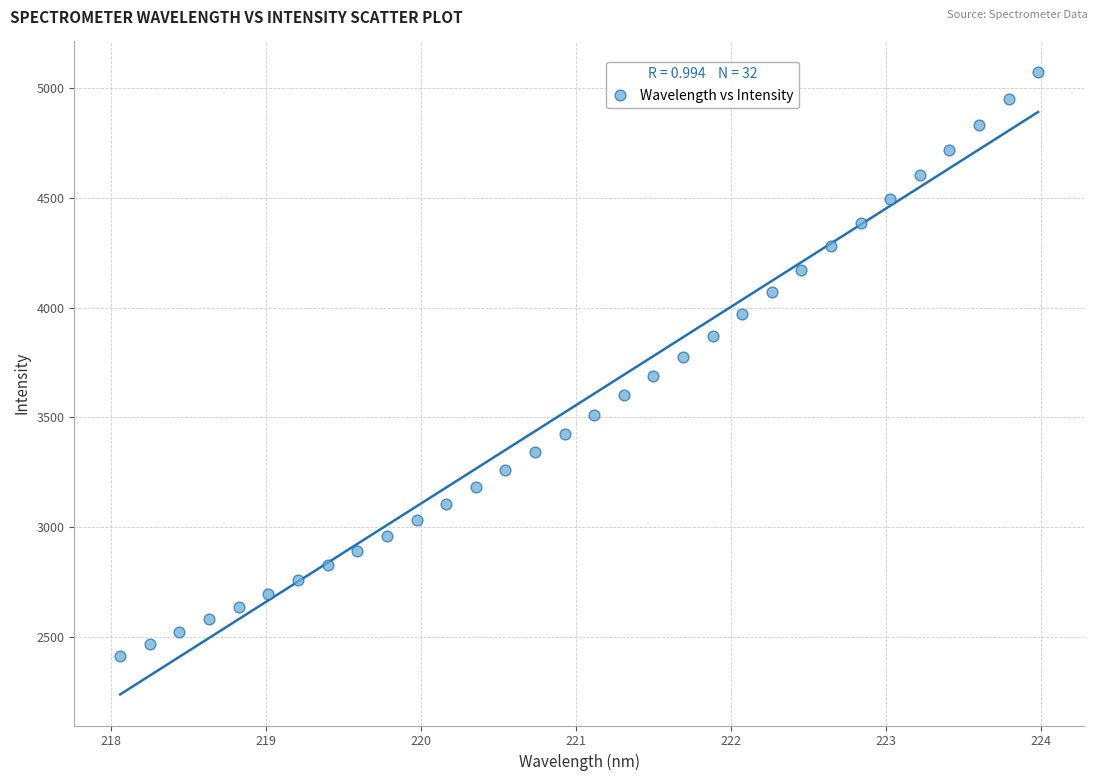

What is the range of X values (max minus min)?

5.9